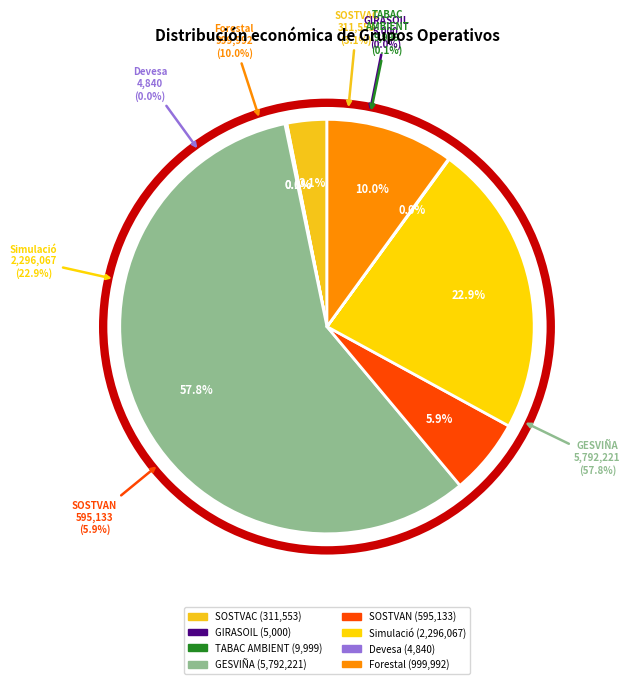

The Sostenibilitat simulació slice represents 10% of the pie. True or false?

False